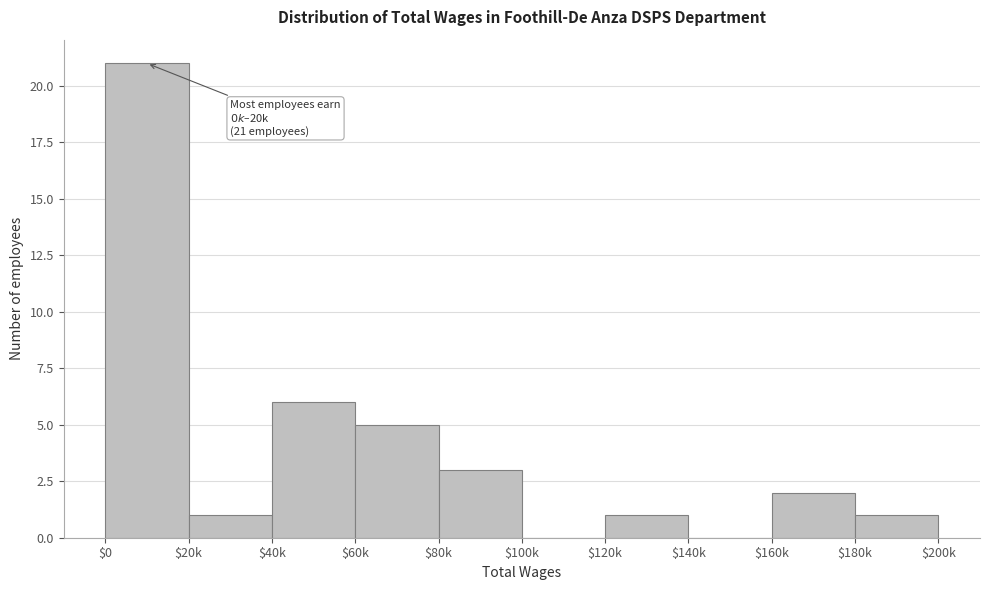

Which label corresponds to the largest value in the chart?

$0